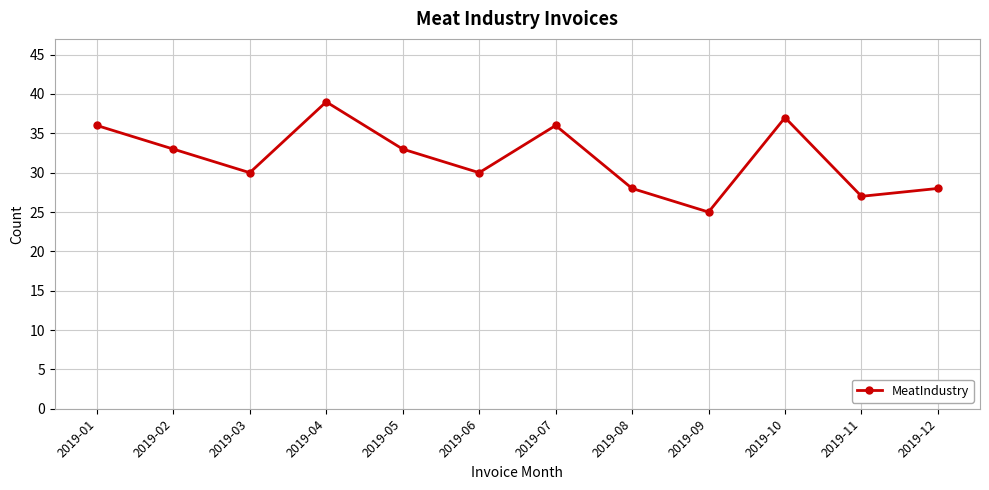

What value does the data have at 2019-10, to the nearest 5?

35